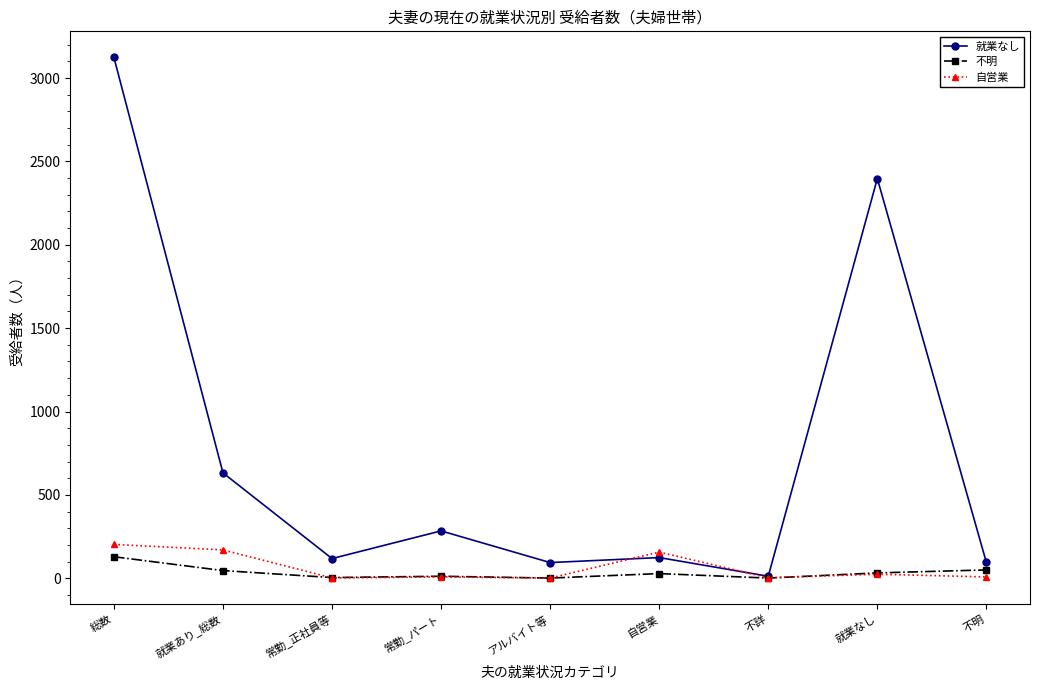

What is the value of the 不明 point at the 9th from the left?

50